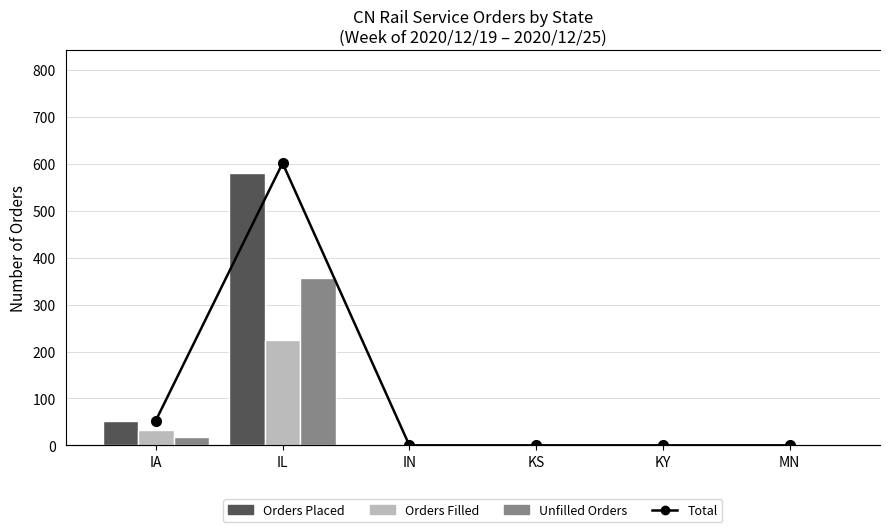

True or false: Total has a value of 51 at IA.

True